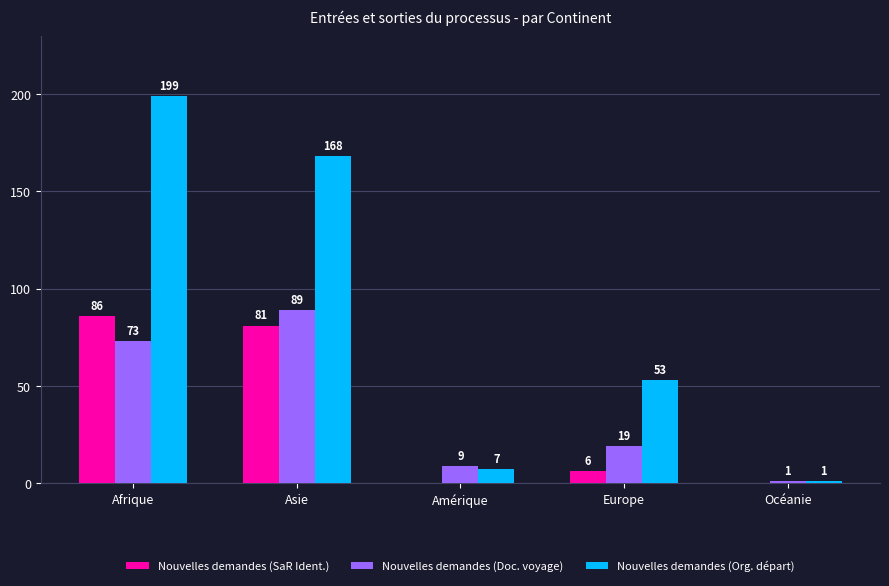

At which category is the sum across all series the highest?

Afrique